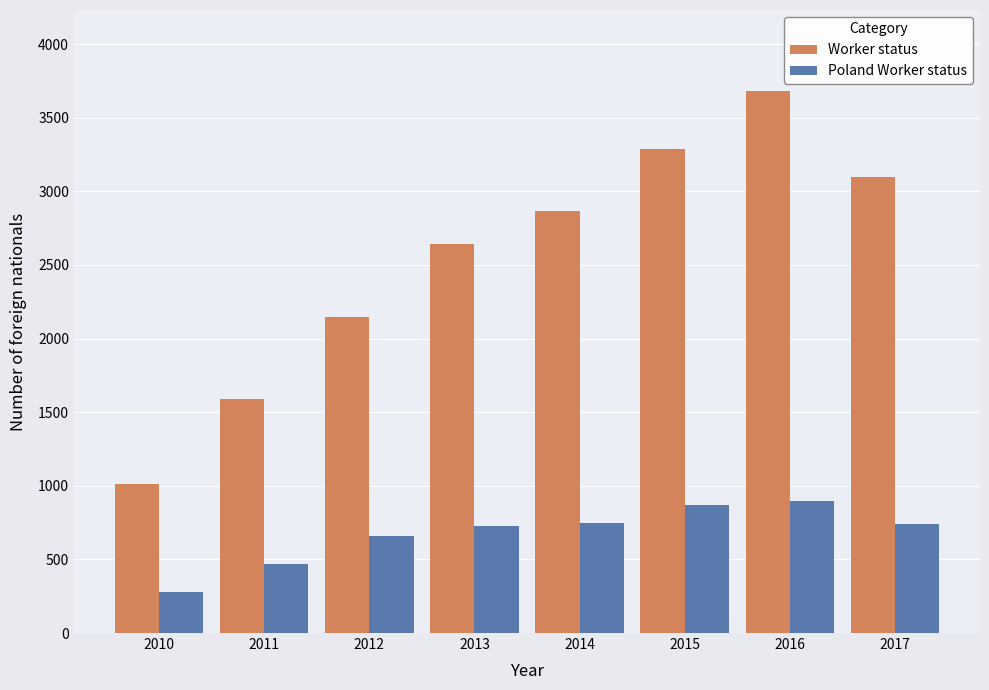

What is the approximate value of Poland Worker status at 2011?

470